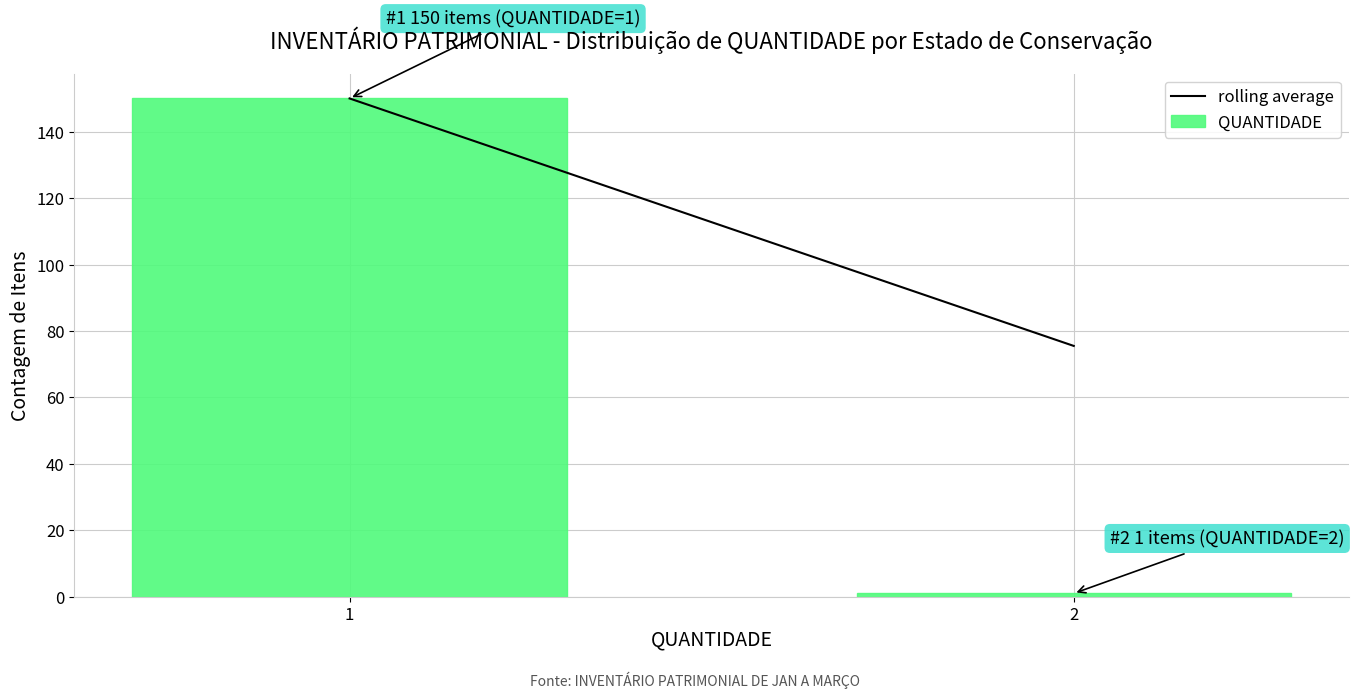

Reading left to right, extract all data points from this chart.

1=150	2=1